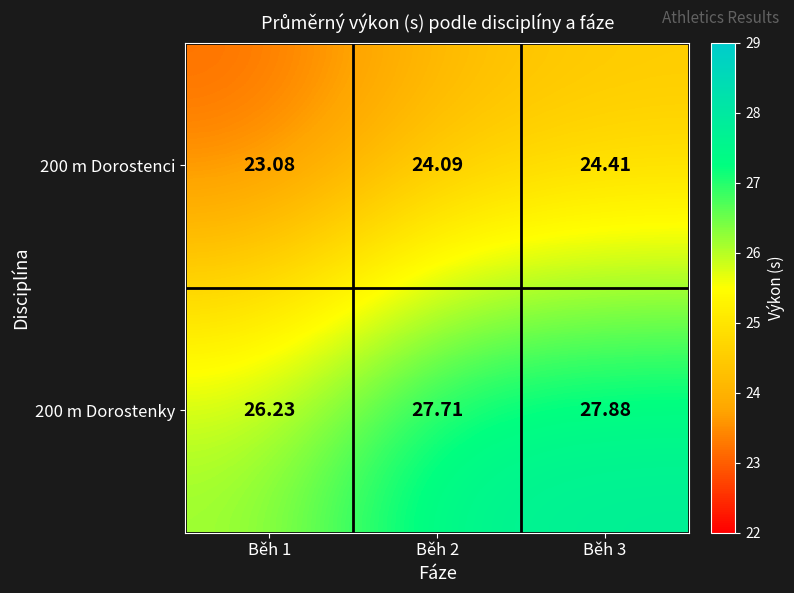

Which series changed the most between Běh 1 and Běh 3?

200 m Dorostenky